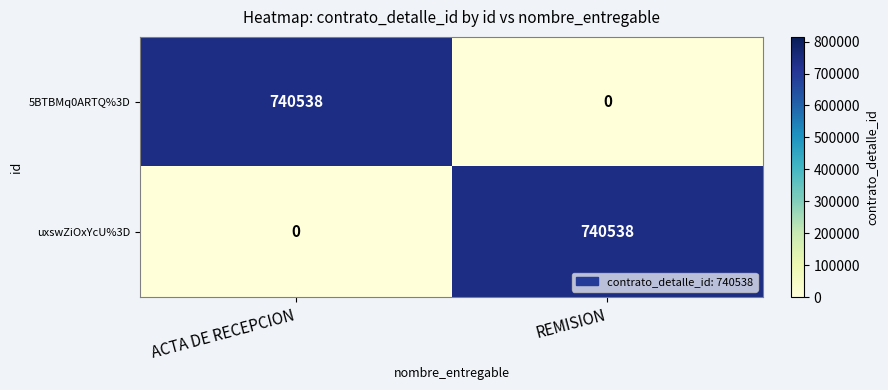

The value of uxswZiOxYcU%3D at REMISION is 740538. True or false?

True